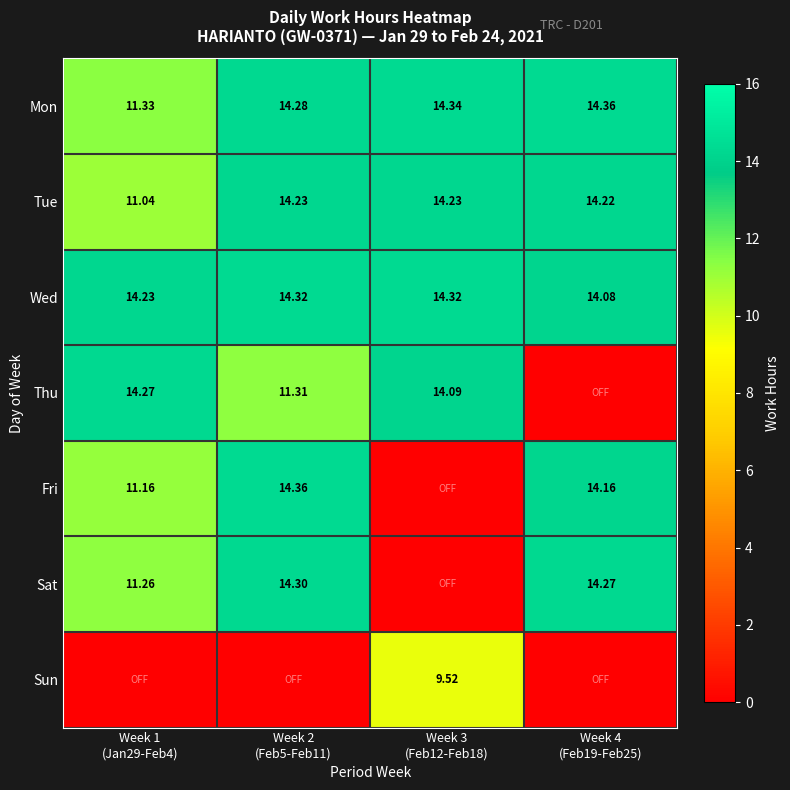

How many values in the Mon series are below 14?

1